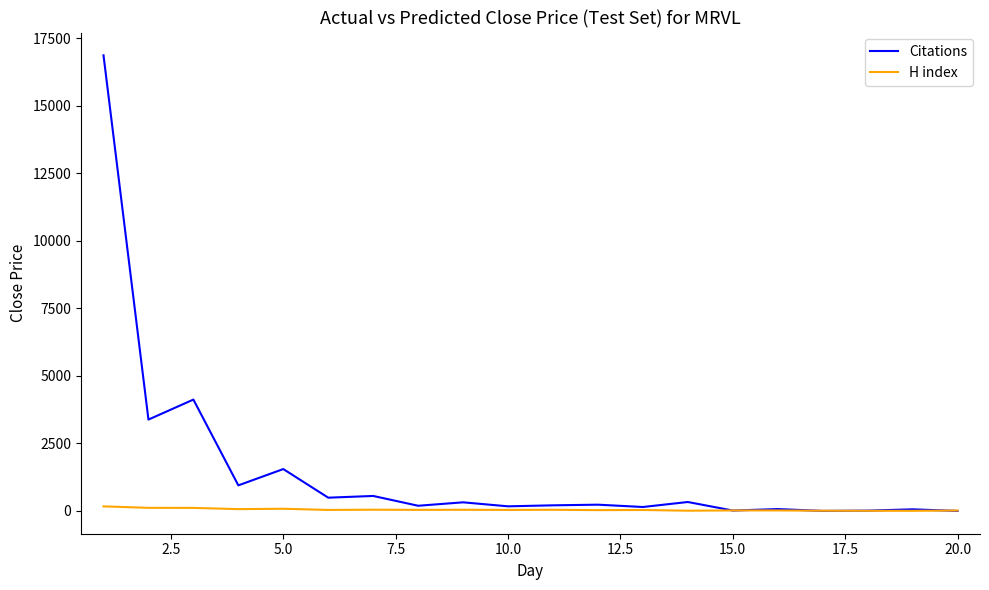

What is the maximum value for H index?

171